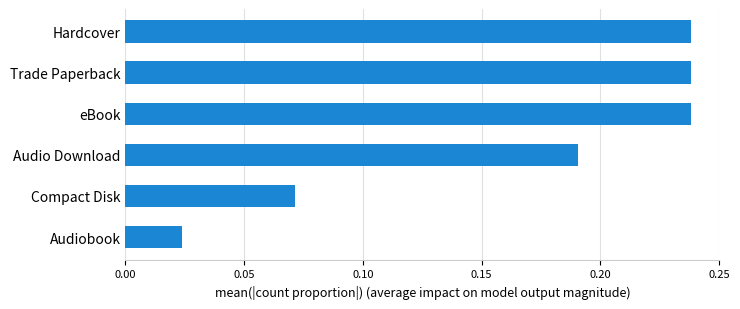

Where is the data nearest to the value 0?

Audiobook